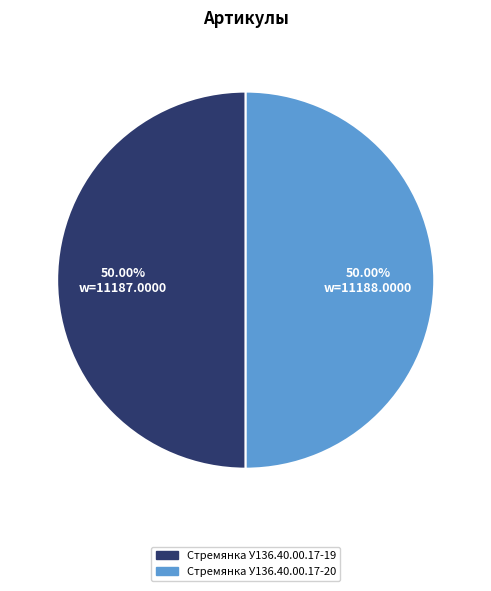

What is the ratio of the value at Стремянка У136.40.00.17-20 to the value at Стремянка У136.40.00.17-19?

1.0